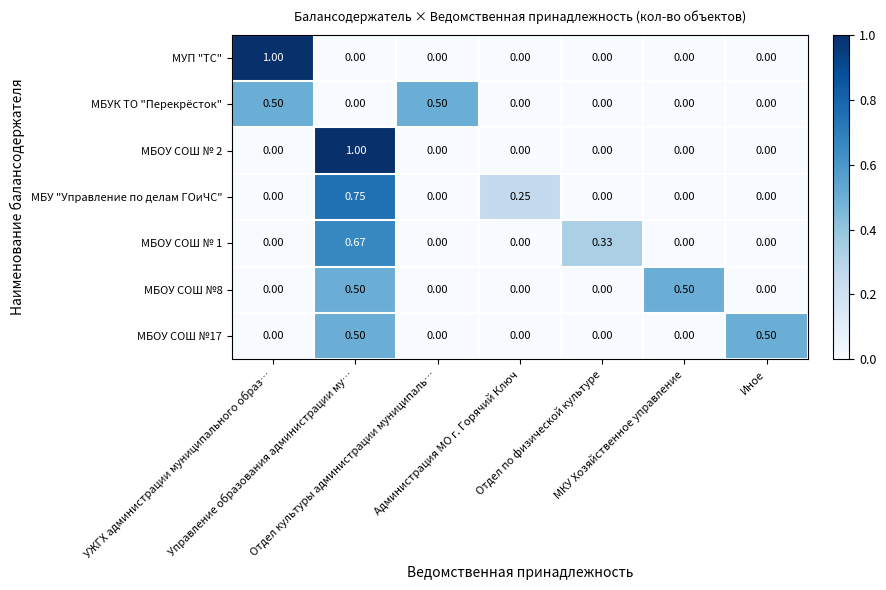

Reading left to right, what are all the values shown in this chart?

МУП "ТС": УЖГХ администрации муниципального образ…=1.0	Управление образования администрации му…=0.0	Отдел культуры администрации муниципаль…=0.0	Администрация МО г. Горячий Ключ=0.0	Отдел по физической культуре=0.0	МКУ Хозяйственное управление=0.0	Иное=0.0
МБУК ТО "Перекрёсток": УЖГХ администрации муниципального образ…=0.5	Управление образования администрации му…=0.0	Отдел культуры администрации муниципаль…=0.5	Администрация МО г. Горячий Ключ=0.0	Отдел по физической культуре=0.0	МКУ Хозяйственное управление=0.0	Иное=0.0
МБОУ СОШ № 2: УЖГХ администрации муниципального образ…=0.0	Управление образования администрации му…=1.0	Отдел культуры администрации муниципаль…=0.0	Администрация МО г. Горячий Ключ=0.0	Отдел по физической культуре=0.0	МКУ Хозяйственное управление=0.0	Иное=0.0
МБУ "Управление по делам ГОиЧС": УЖГХ администрации муниципального образ…=0.0	Управление образования администрации му…=0.8	Отдел культуры администрации муниципаль…=0.0	Администрация МО г. Горячий Ключ=0.2	Отдел по физической культуре=0.0	МКУ Хозяйственное управление=0.0	Иное=0.0
МБОУ СОШ № 1: УЖГХ администрации муниципального образ…=0.0	Управление образования администрации му…=0.7	Отдел культуры администрации муниципаль…=0.0	Администрация МО г. Горячий Ключ=0.0	Отдел по физической культуре=0.3	МКУ Хозяйственное управление=0.0	Иное=0.0
МБОУ СОШ №8: УЖГХ администрации муниципального образ…=0.0	Управление образования администрации му…=0.5	Отдел культуры администрации муниципаль…=0.0	Администрация МО г. Горячий Ключ=0.0	Отдел по физической культуре=0.0	МКУ Хозяйственное управление=0.5	Иное=0.0
МБОУ СОШ №17: УЖГХ администрации муниципального образ…=0.0	Управление образования администрации му…=0.5	Отдел культуры администрации муниципаль…=0.0	Администрация МО г. Горячий Ключ=0.0	Отдел по физической культуре=0.0	МКУ Хозяйственное управление=0.0	Иное=0.5